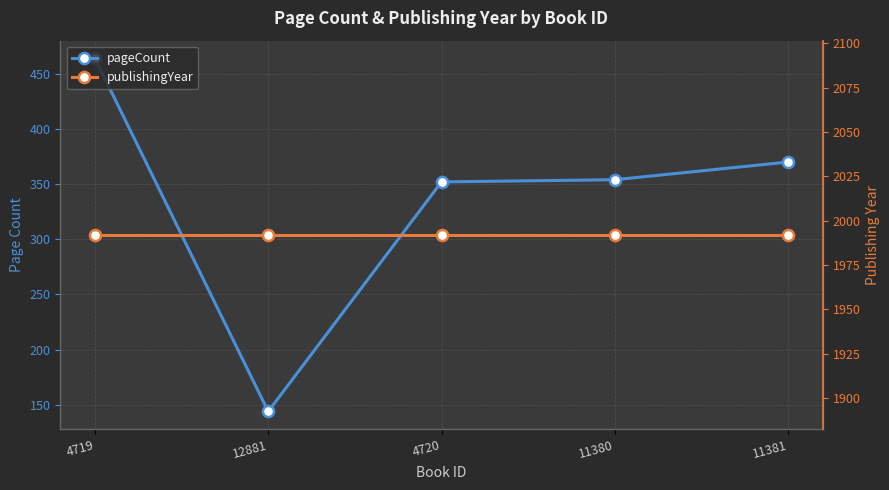

The value of pageCount at 4720 is 137. True or false?

False